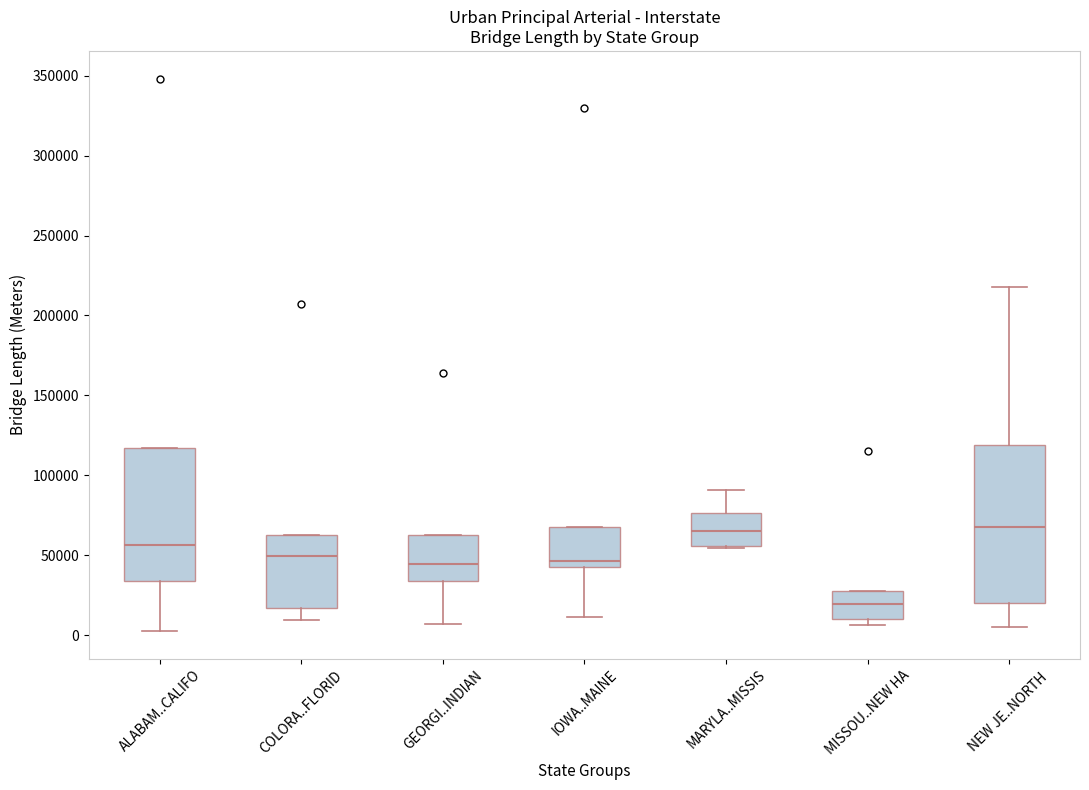

Where is the upper edge of the box for IOWA..MAINE on the y-axis? The values are not printed on the chart, so give them approximately, as read against the axis.

70000